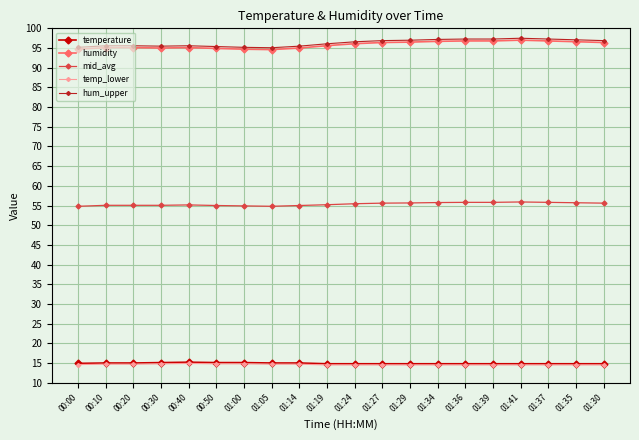

What is the smallest value displayed?

14.5